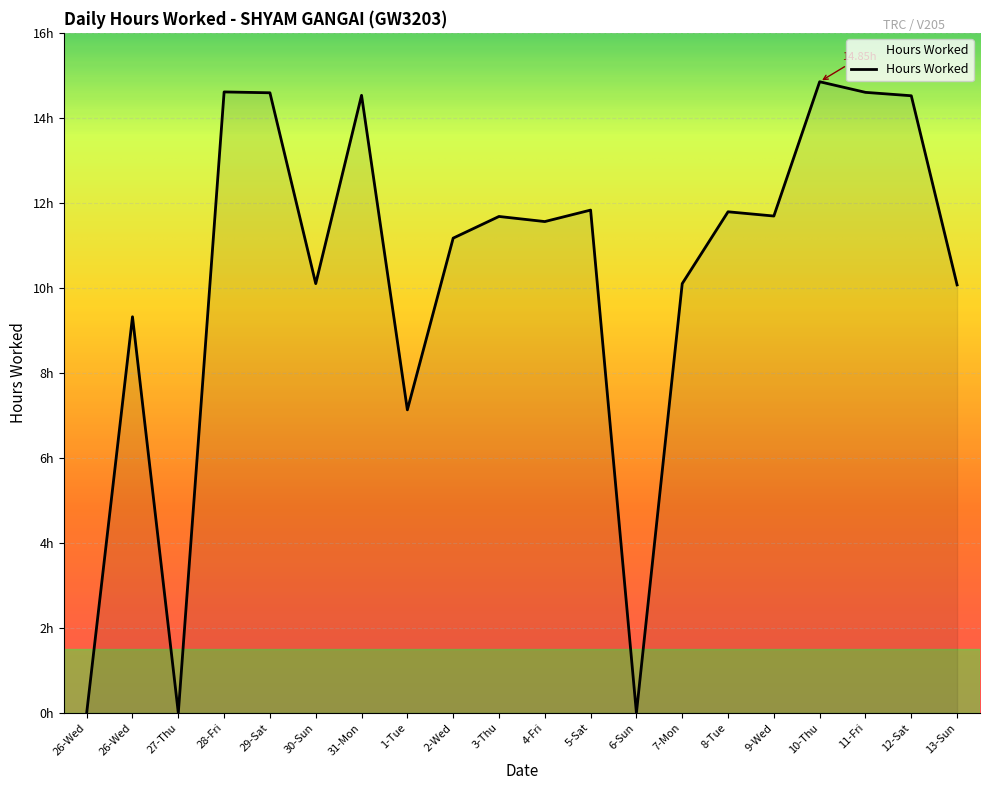

What is the value of the 15th point from the left?

11.8